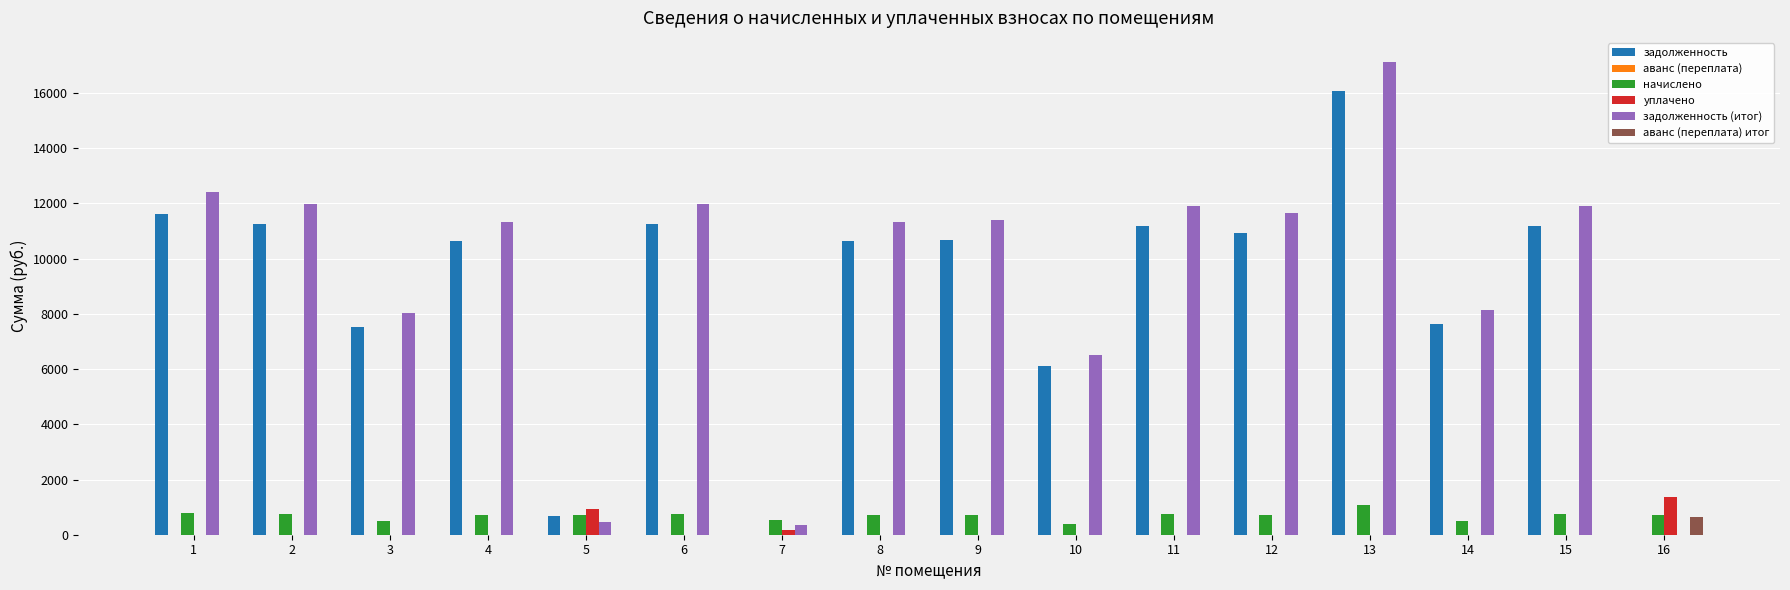

Which series has the widest spread of values?

задолженность (итог)